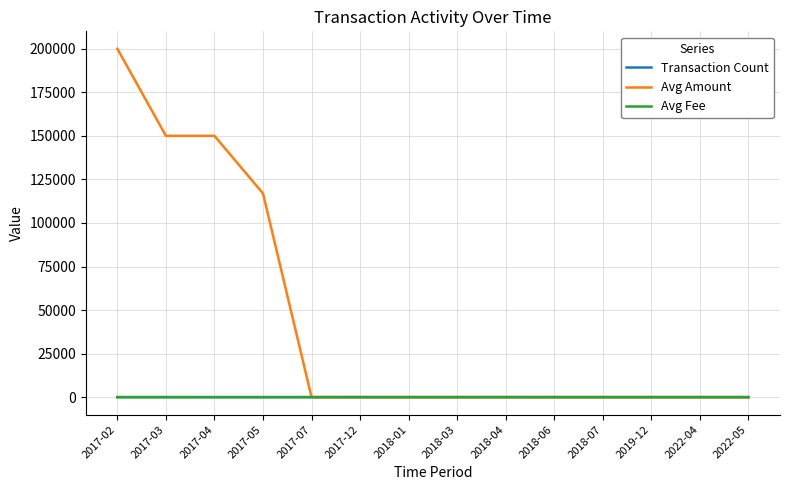

What is the difference between the maximum and minimum values in the Avg Fee series?

5.0